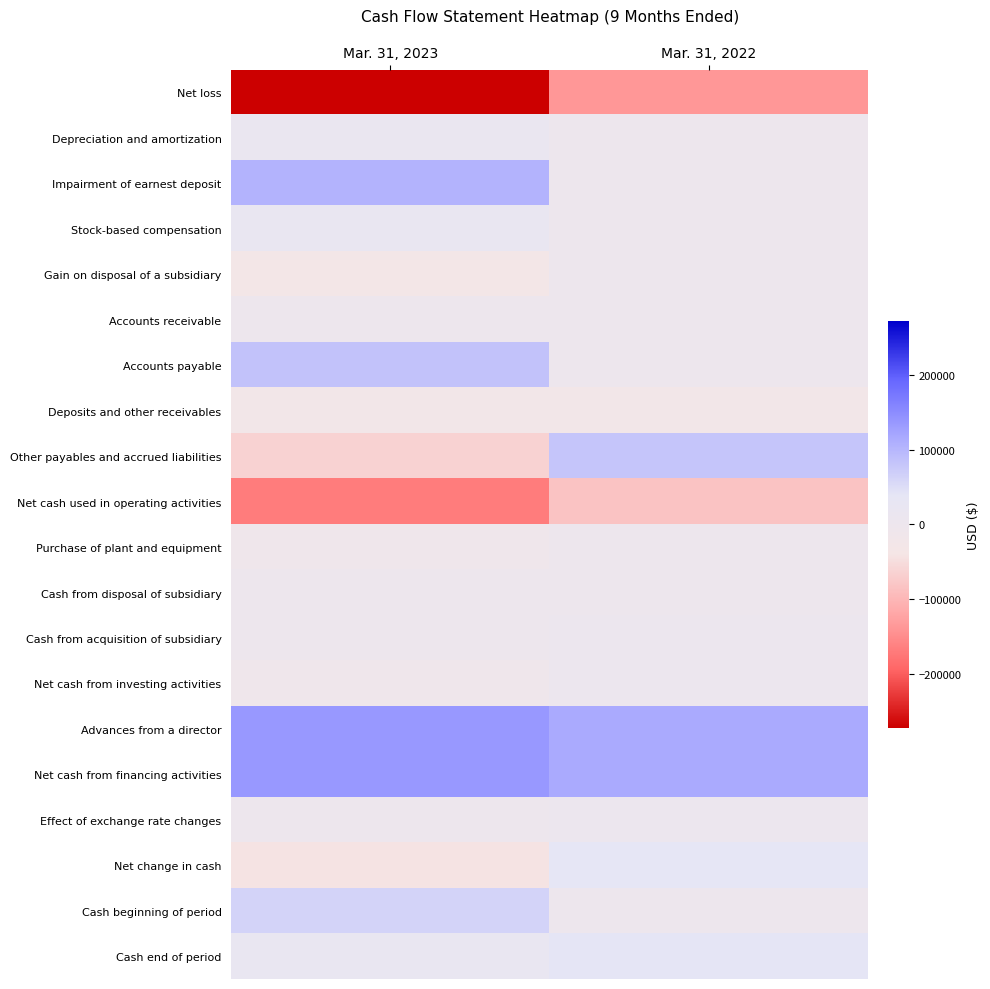

List the series in order of their peak value, lowest first.

Net loss, Net cash used in operating activities, Deposits and other receivables, Purchase of plant and equipment, Gain on disposal of a subsidiary, Accounts receivable, Cash from disposal of subsidiary, Net cash from investing activities, Cash from acquisition of subsidiary, Effect of exchange rate changes, Depreciation and amortization, Stock-based compensation, Net change in cash, Cash end of period, Cash beginning of period, Other payables and accrued liabilities, Accounts payable, Impairment of earnest deposit, Advances from a director, Net cash from financing activities